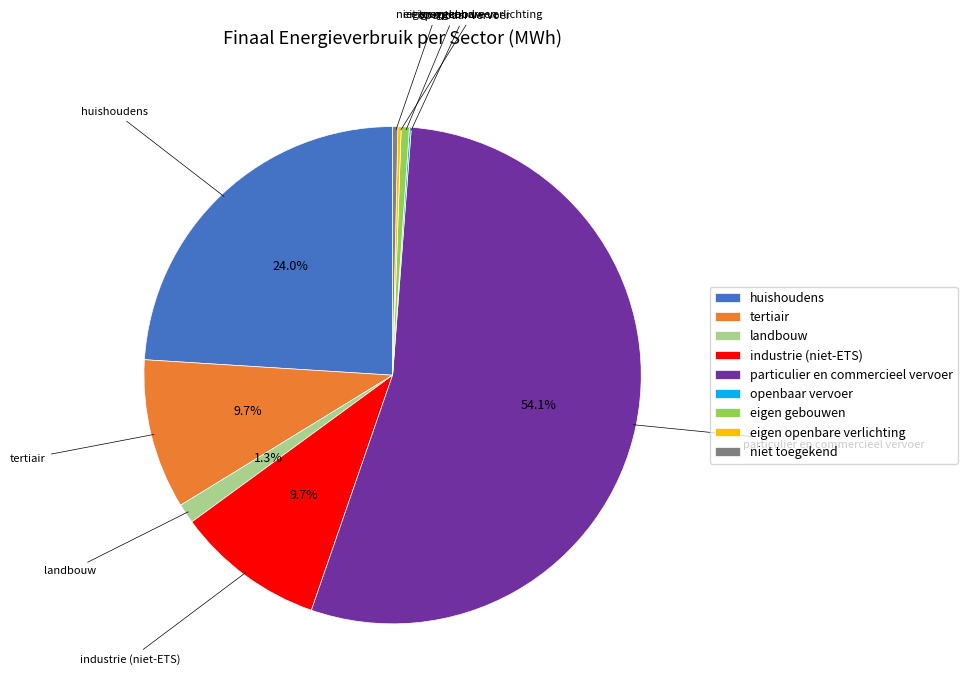

Does any single category account for the majority?

Yes